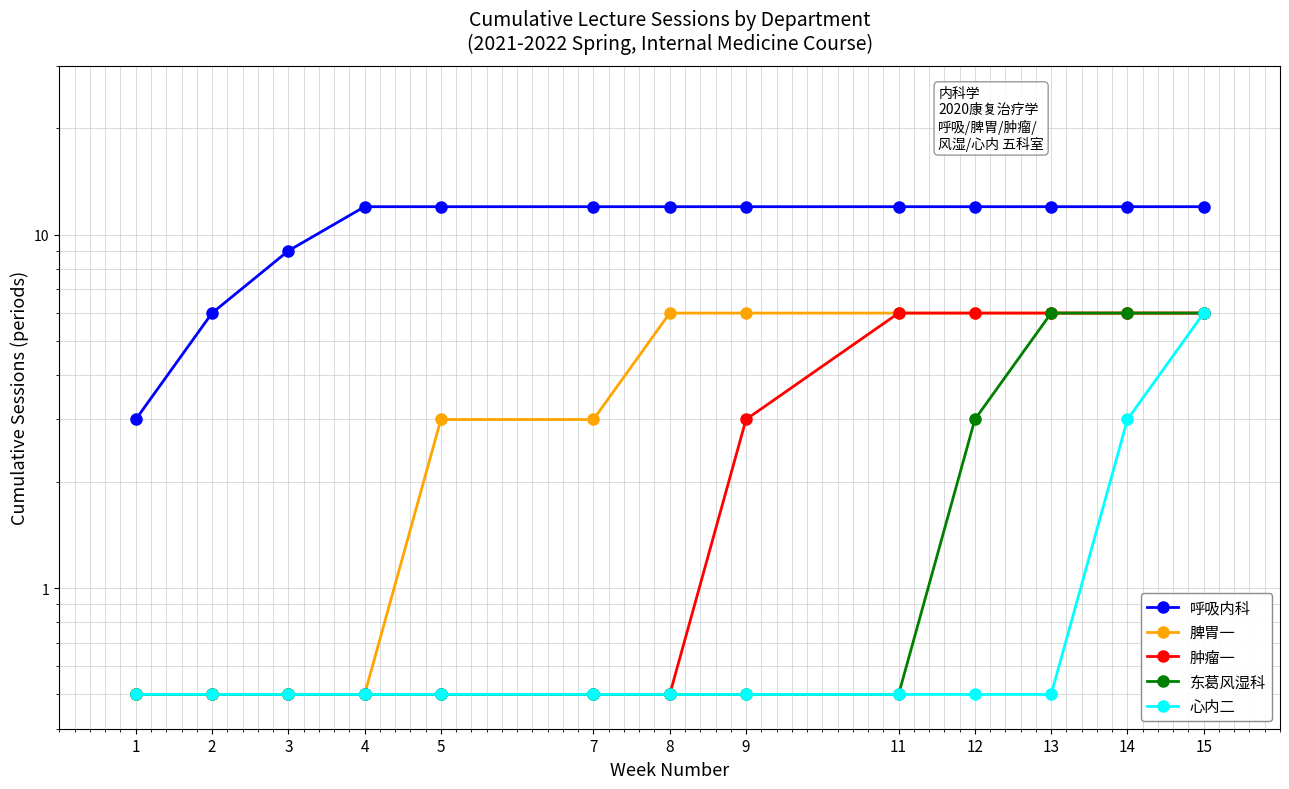

Reading left to right, what are all the values shown in this chart?

呼吸内科: 1=3.0	2=6.0	3=9.0	4=12.0	5=12.0	7=12.0	8=12.0	9=12.0	11=12.0	12=12.0	13=12.0	14=12.0	15=12.0
脾胃一: 1=0.5	2=0.5	3=0.5	4=0.5	5=3.0	7=3.0	8=6.0	9=6.0	11=6.0	12=6.0	13=6.0	14=6.0	15=6.0
肿瘤一: 1=0.5	2=0.5	3=0.5	4=0.5	5=0.5	7=0.5	8=0.5	9=3.0	11=6.0	12=6.0	13=6.0	14=6.0	15=6.0
东葛风湿科: 1=0.5	2=0.5	3=0.5	4=0.5	5=0.5	7=0.5	8=0.5	9=0.5	11=0.5	12=3.0	13=6.0	14=6.0	15=6.0
心内二: 1=0.5	2=0.5	3=0.5	4=0.5	5=0.5	7=0.5	8=0.5	9=0.5	11=0.5	12=0.5	13=0.5	14=3.0	15=6.0